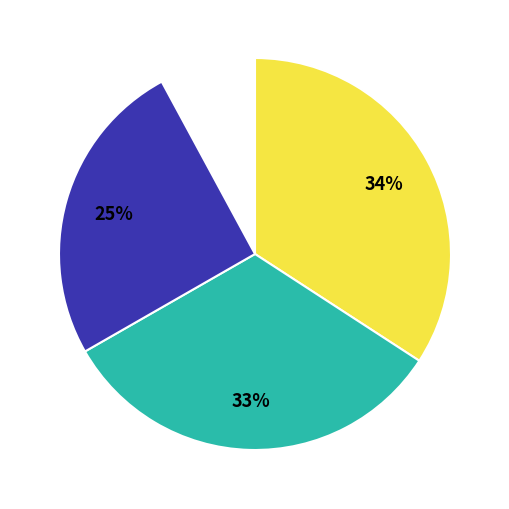

To the nearest percent, what is the difference between the largest and smallest slice percentages?

26%